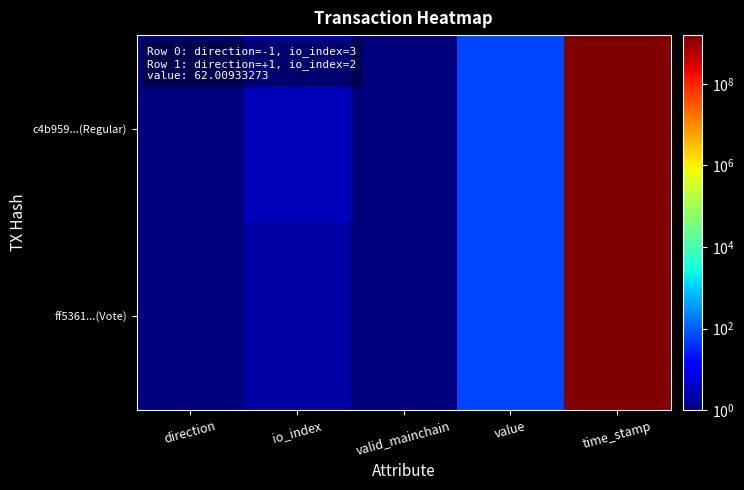

Reading left to right, what are all the values shown in this chart?

c4b959...(Regular): direction=1.0	io_index=3.0	valid_mainchain=1.0	value=62.0	time_stamp=1563554845.0
ff5361...(Vote): direction=1.0	io_index=2.0	valid_mainchain=1.0	value=62.0	time_stamp=1563553178.0